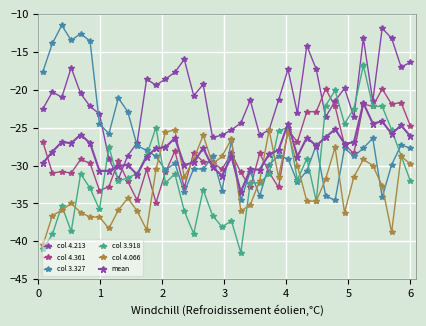

Reading right to left, what are all the values shown in this chart?

col 4.213: -16.4	-17.0	-13.2	-11.9	-21.5	-13.2	-23.6	-19.8	-21.5	-23.6	-17.3	-14.2	-23.1	-17.3	-21.4	-25.3	-26.0	-21.4	-24.4	-25.3	-26.0	-26.3	-19.3	-20.8	-16.0	-17.7	-18.6	-19.4	-18.6	-27.0	-28.7	-31.8	-29.1	-23.2	-22.2	-20.5	-17.1	-21.0	-20.3	-22.5
col 4.361: -24.8	-21.7	-21.9	-19.9	-22.2	-21.9	-28.4	-27.3	-22.2	-19.9	-22.9	-22.9	-26.9	-25.3	-32.9	-30.9	-28.4	-32.9	-30.9	-28.4	-30.5	-29.6	-29.5	-28.3	-32.9	-28.1	-30.9	-34.9	-30.5	-34.6	-32.1	-29.4	-32.8	-33.3	-29.7	-29.2	-31.0	-30.8	-31.0	-26.9
col 3.327: -27.7	-27.3	-29.9	-34.2	-26.4	-27.7	-28.8	-27.7	-34.6	-34.0	-27.3	-30.7	-32.2	-29.1	-28.7	-29.9	-34.0	-30.8	-34.6	-26.7	-33.3	-28.8	-30.5	-30.4	-33.5	-29.7	-30.6	-28.8	-28.0	-27.4	-22.9	-21.1	-25.8	-24.5	-13.6	-12.6	-13.5	-11.5	-13.9	-17.6
col 3.918: -32.1	-28.7	-25.3	-22.2	-22.2	-16.8	-22.5	-24.5	-20.1	-22.1	-34.7	-29.1	-31.9	-25.0	-25.4	-31.1	-32.3	-32.3	-41.5	-37.3	-38.1	-36.6	-33.2	-39.0	-36.0	-31.1	-32.3	-25.0	-28.6	-31.1	-31.6	-32.1	-27.5	-35.8	-33.0	-31.1	-38.7	-35.3	-39.1	-41.0
col 4.066: -29.8	-28.8	-38.8	-32.7	-30.0	-29.2	-31.5	-36.2	-27.6	-31.8	-34.7	-34.7	-30.0	-25.6	-31.5	-25.3	-32.0	-35.2	-36.0	-26.5	-28.8	-29.8	-26.0	-29.2	-31.5	-25.3	-25.6	-30.5	-38.5	-36.0	-34.3	-35.9	-38.3	-36.8	-36.8	-36.2	-35.0	-35.9	-36.6	-40.5
mean: -26.2	-24.7	-25.8	-24.2	-24.5	-21.8	-27.0	-27.1	-25.2	-26.3	-27.4	-26.3	-28.8	-24.5	-28.0	-28.5	-30.5	-30.5	-33.5	-28.8	-31.3	-30.2	-27.7	-29.5	-30.0	-26.4	-27.6	-27.7	-28.8	-31.2	-29.9	-30.1	-30.7	-30.7	-27.1	-25.9	-27.1	-26.9	-28.2	-29.7